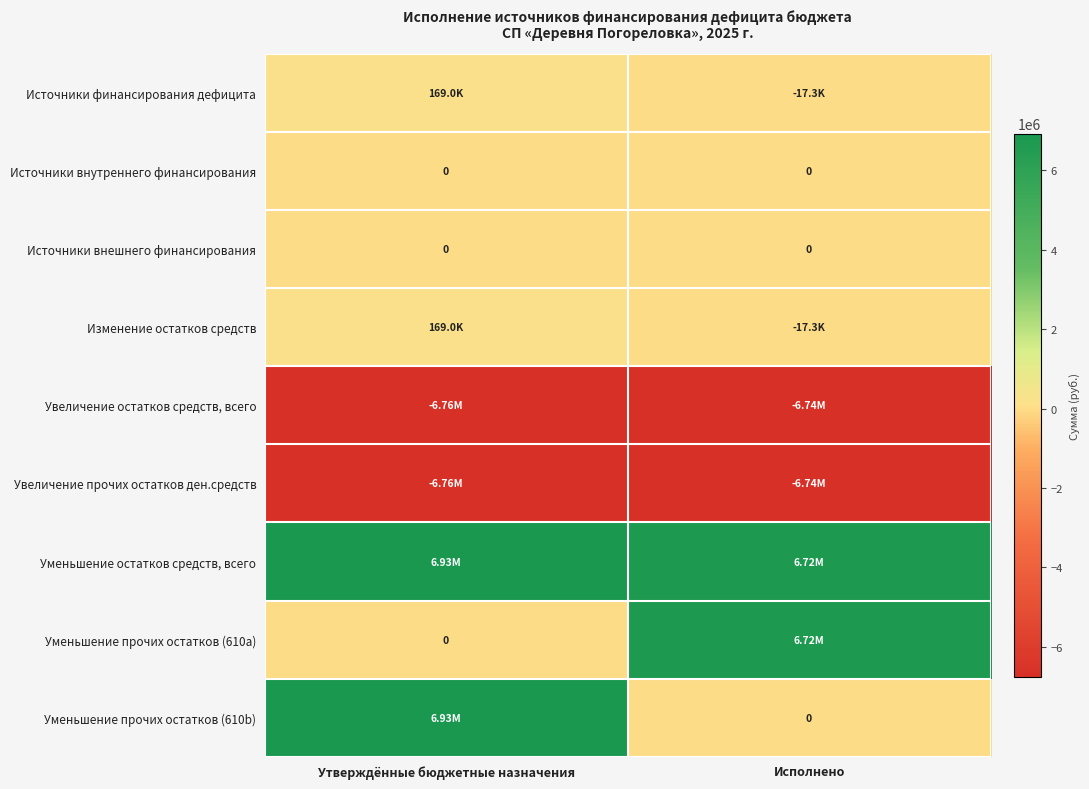

What is the highest value of the Уменьшение прочих остатков (610b) series?

6930570.6